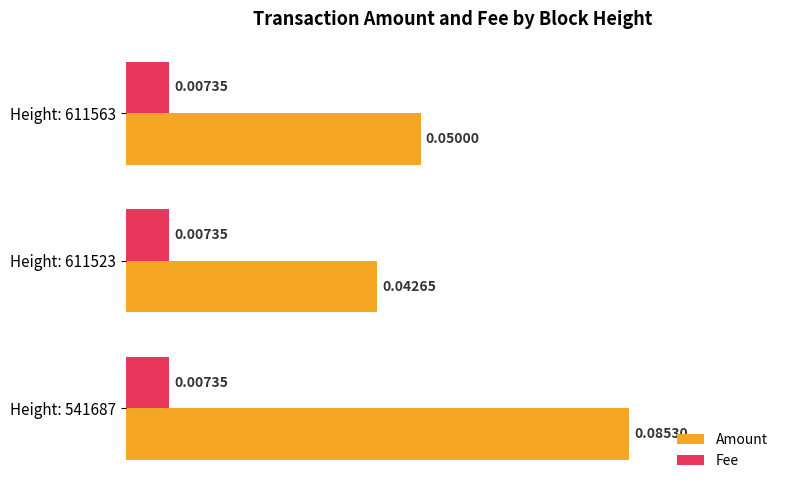

At how many categories does at least one series exceed 0?

3